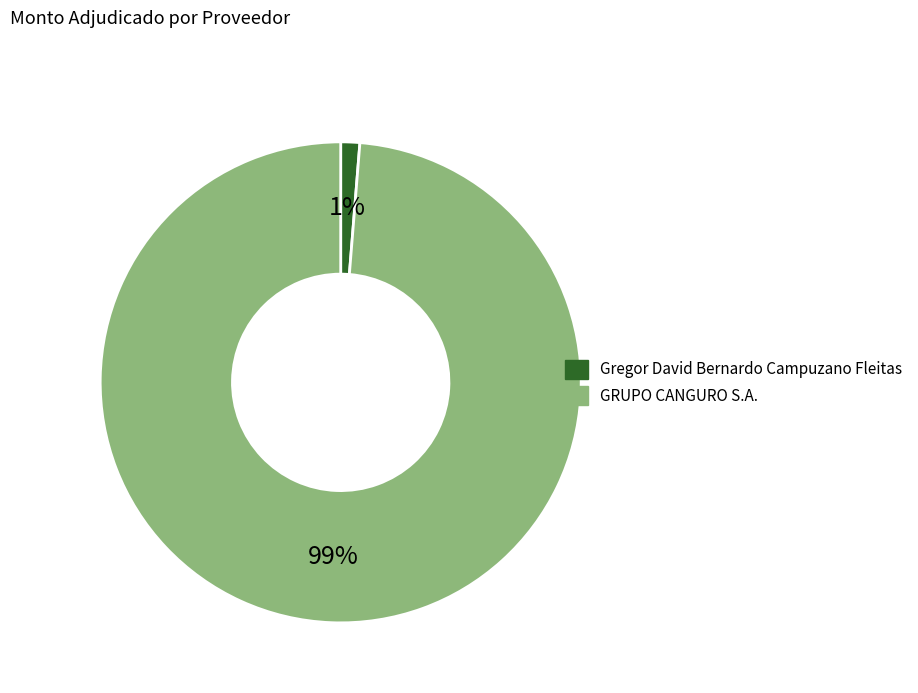

To the nearest percent, what is the average slice percentage?

50%